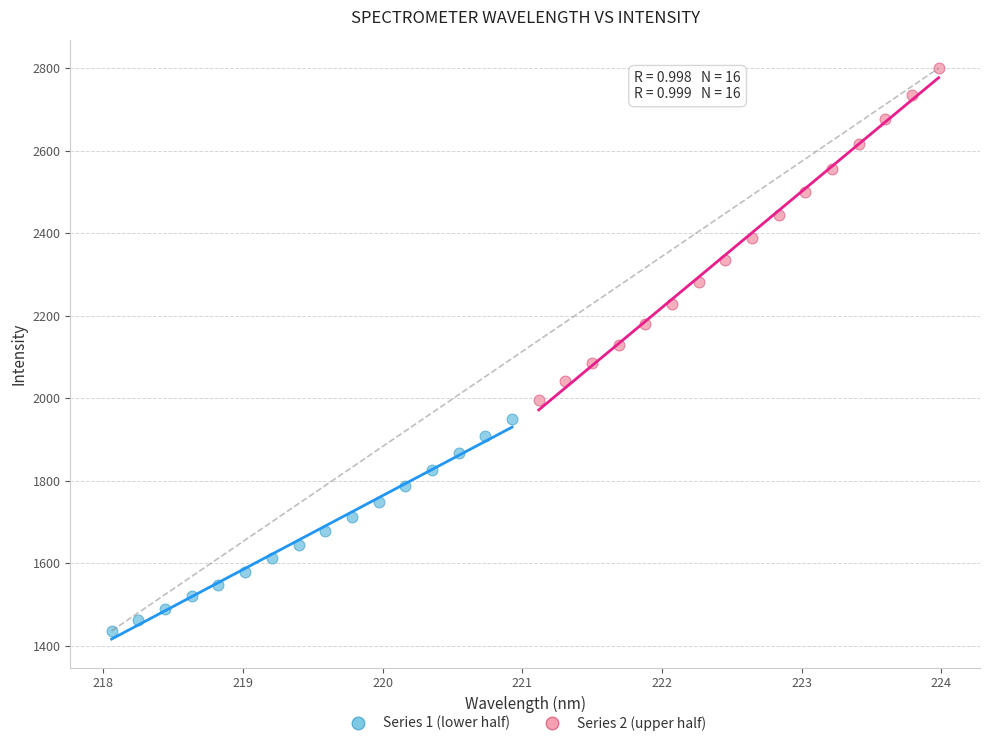

Which series contains the highest Y value?

Series 2 (upper half)